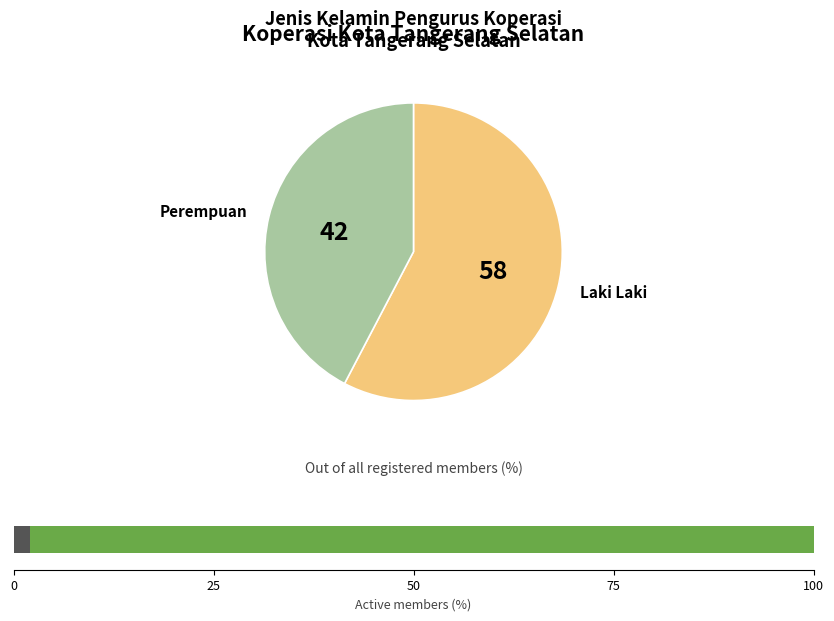

To the nearest percent, what percentage of the pie is Laki Laki?

58%